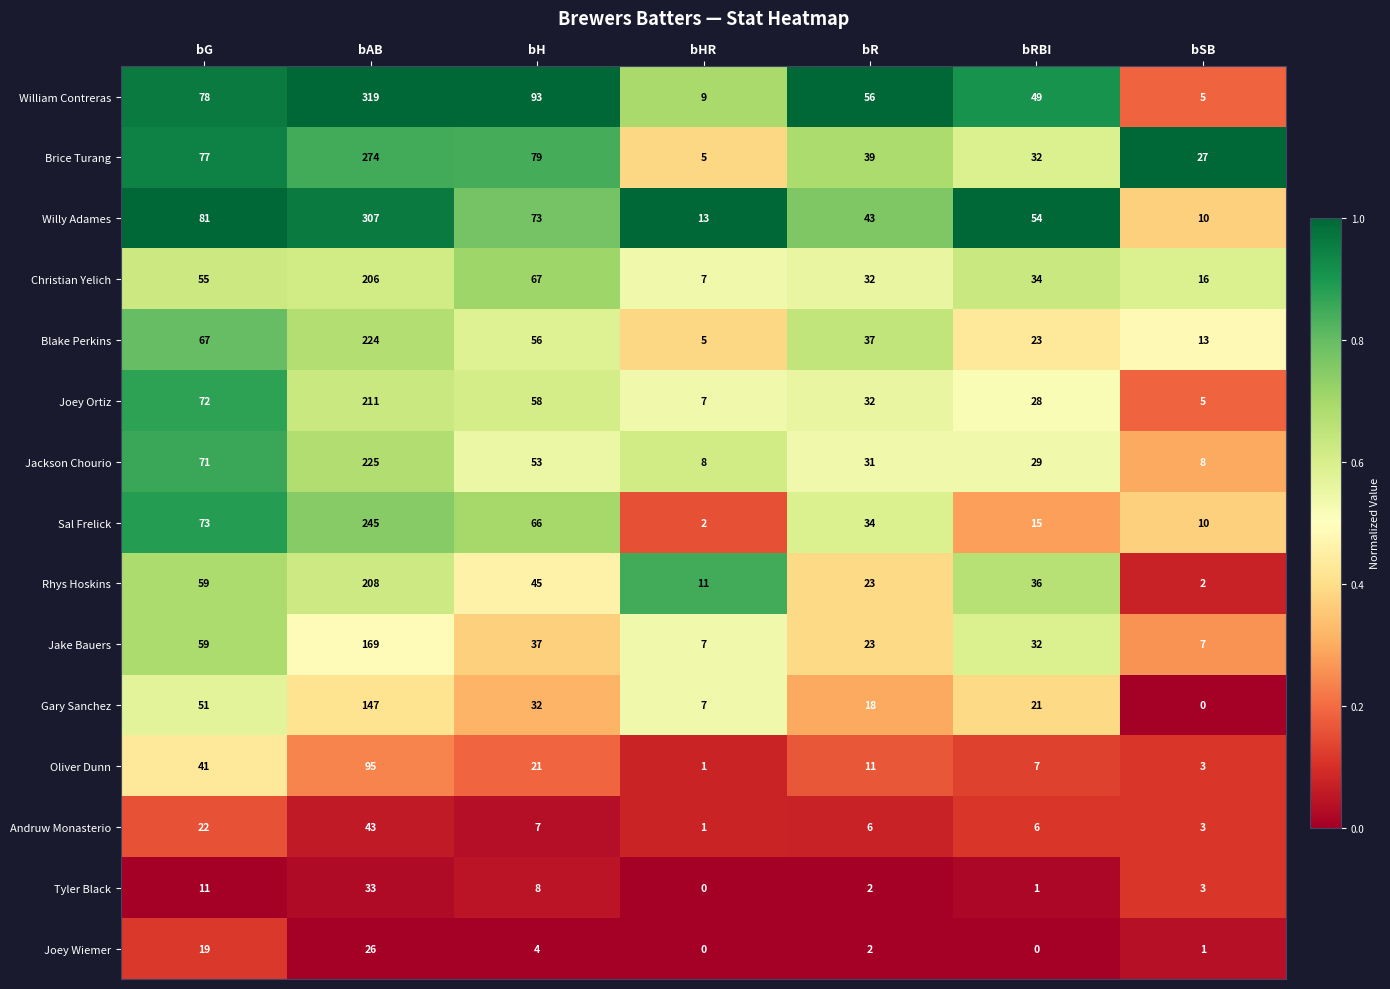

What is the difference between the maximum and minimum values in the Christian Yelich series?

199